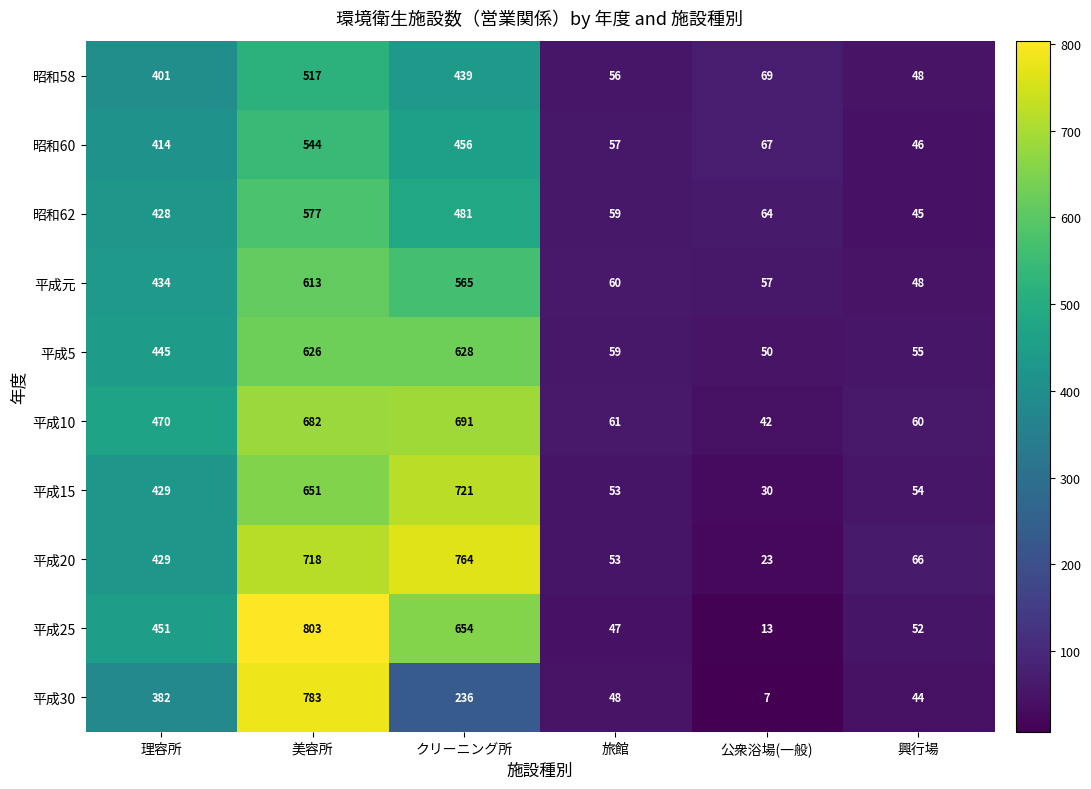

What is the difference between the maximum and minimum values in the 平成5 series?

578